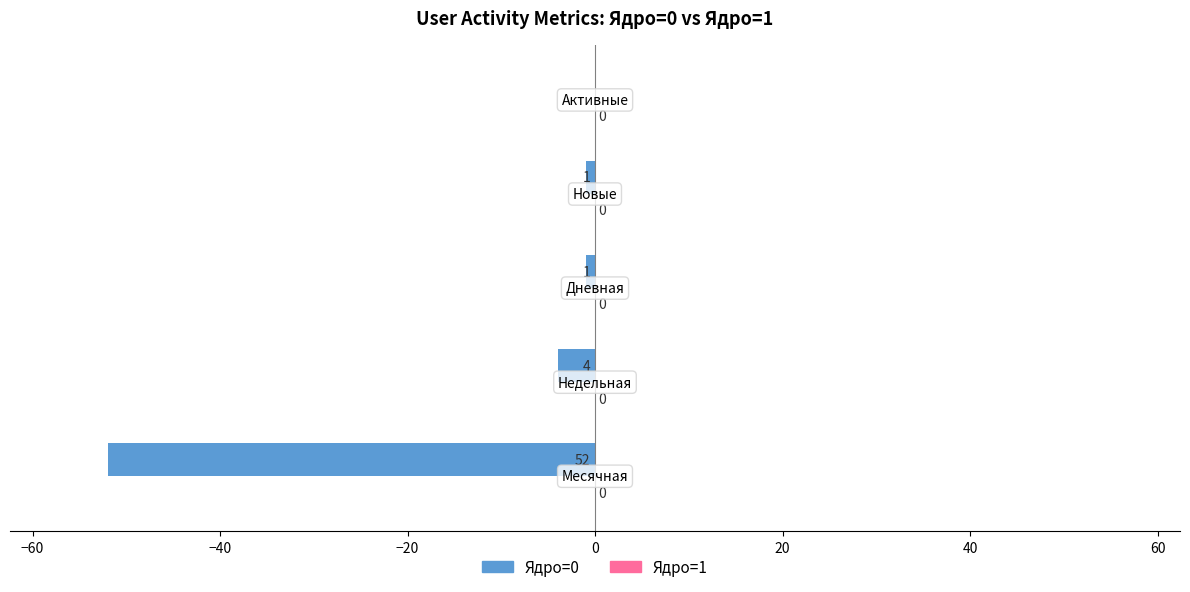

What is the sum of all values?

-58